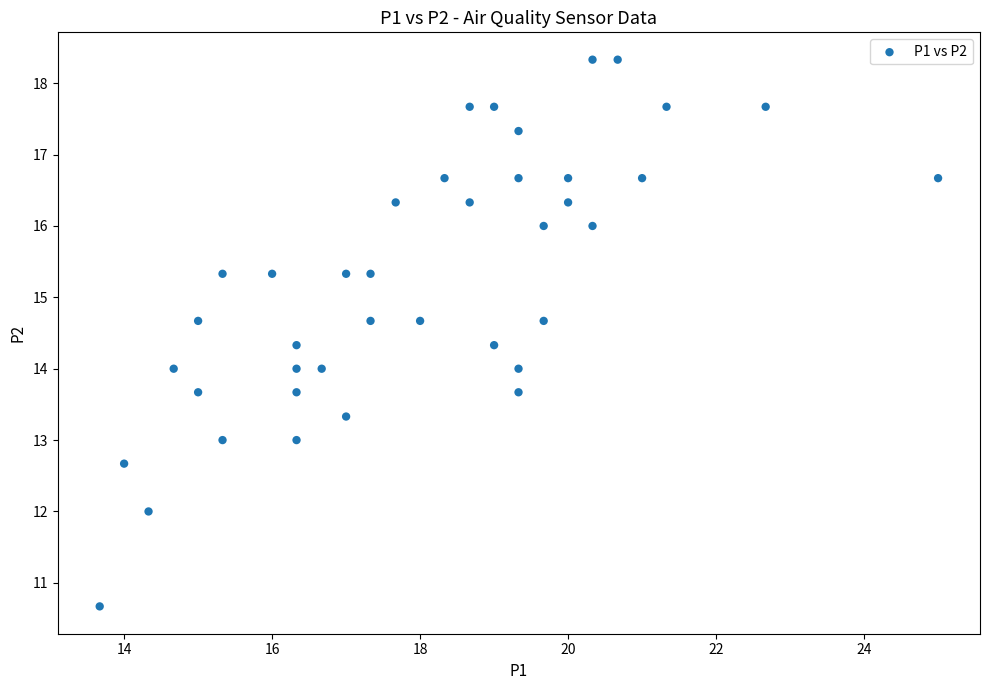

What is the range of Y values (max minus min)?

7.7